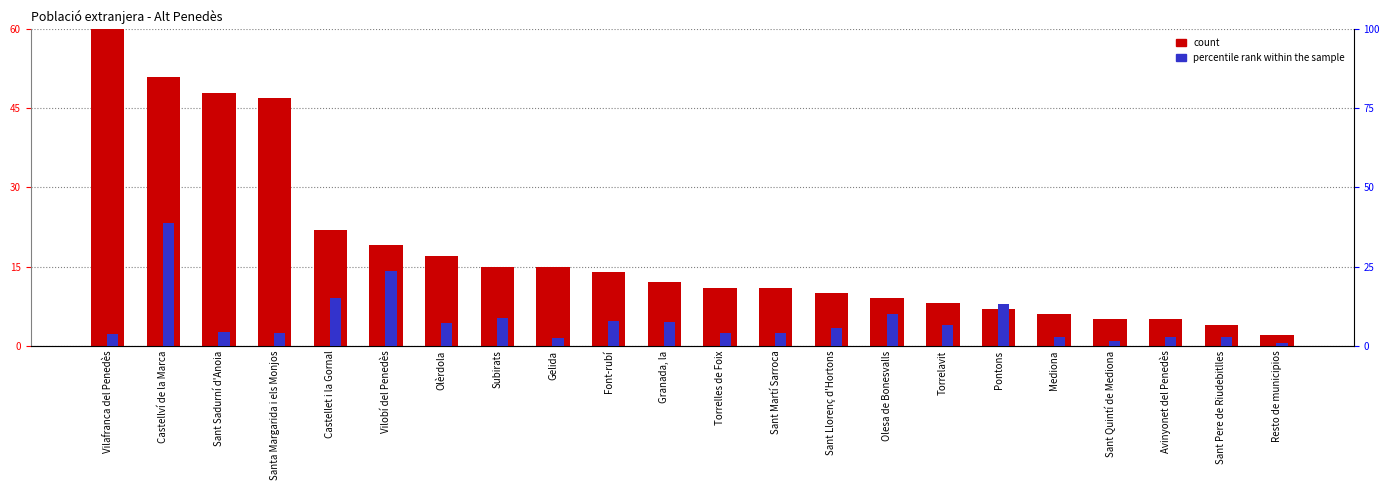

Does the chart contain stacked bars?

No